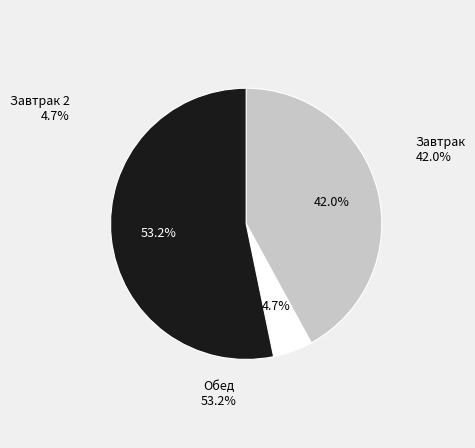

Is it true that Завтрак is 54% of the pie?

False